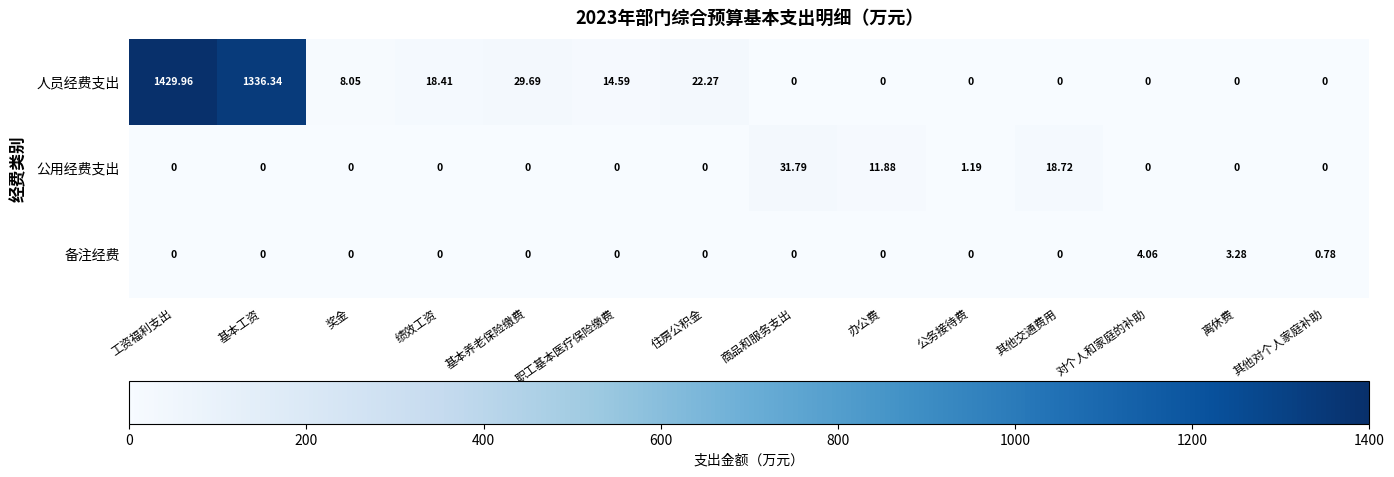

At which label does 备注经费 reach its peak?

对个人和家庭的补助